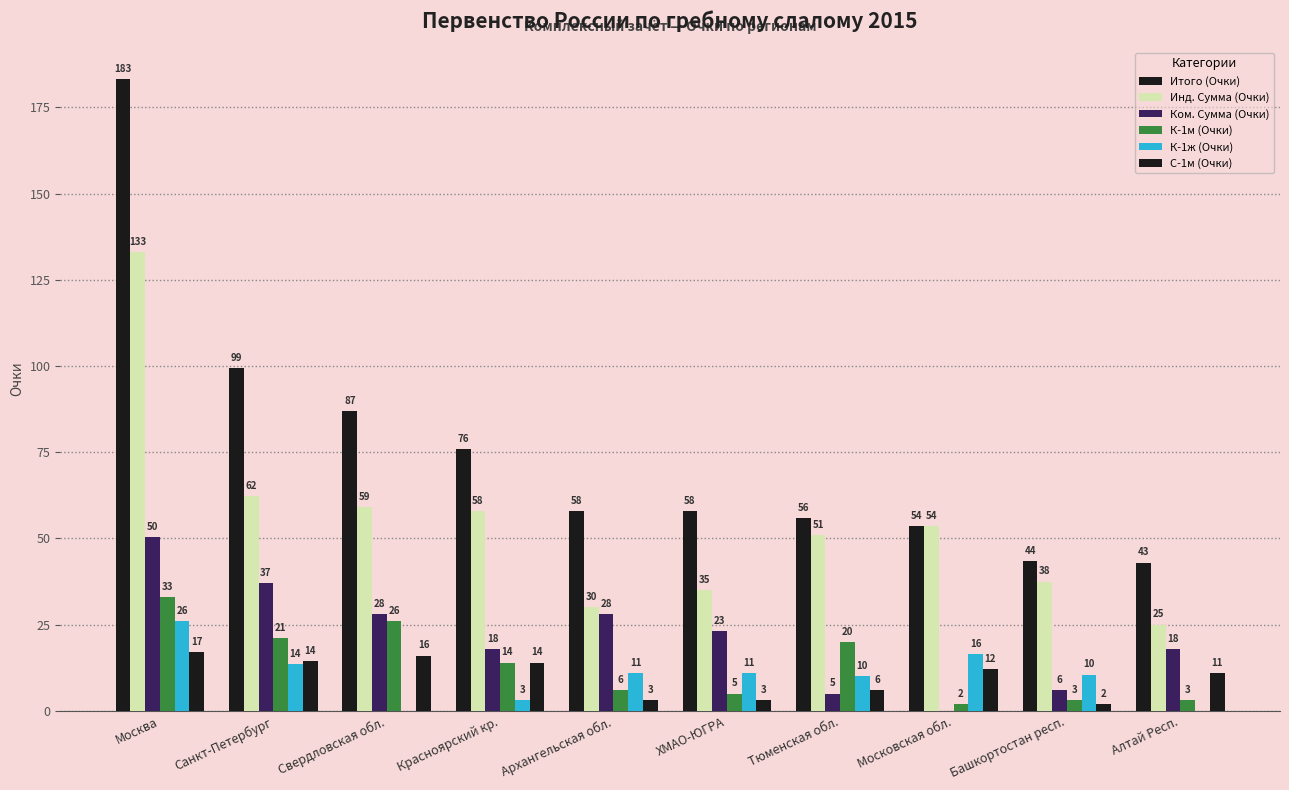

How many positive values does the Ком. Сумма (Очки) series have?

9